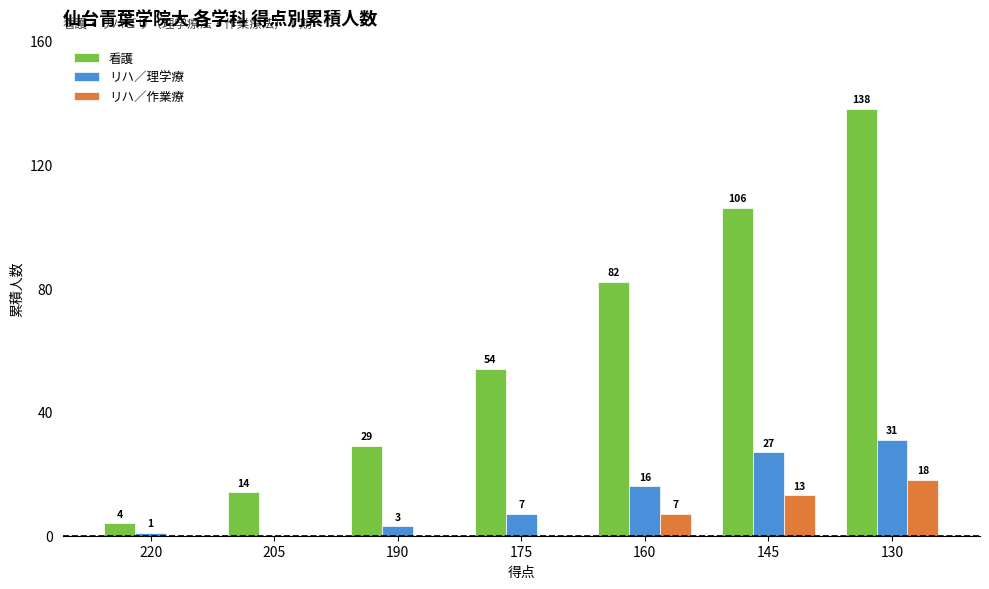

How many data points in リハ／作業療 are above 0?

3